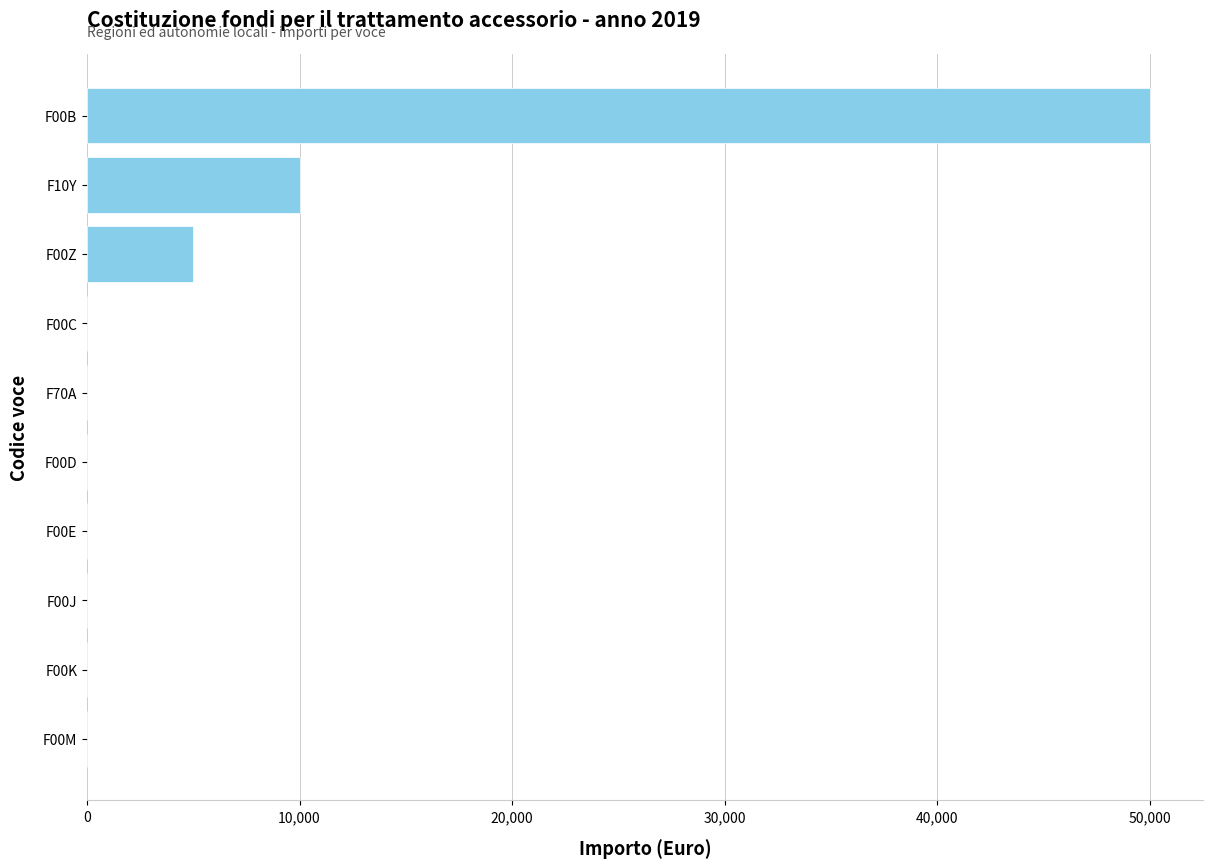

What is the ratio of the value at F00Z to the value at F10Y?

0.5